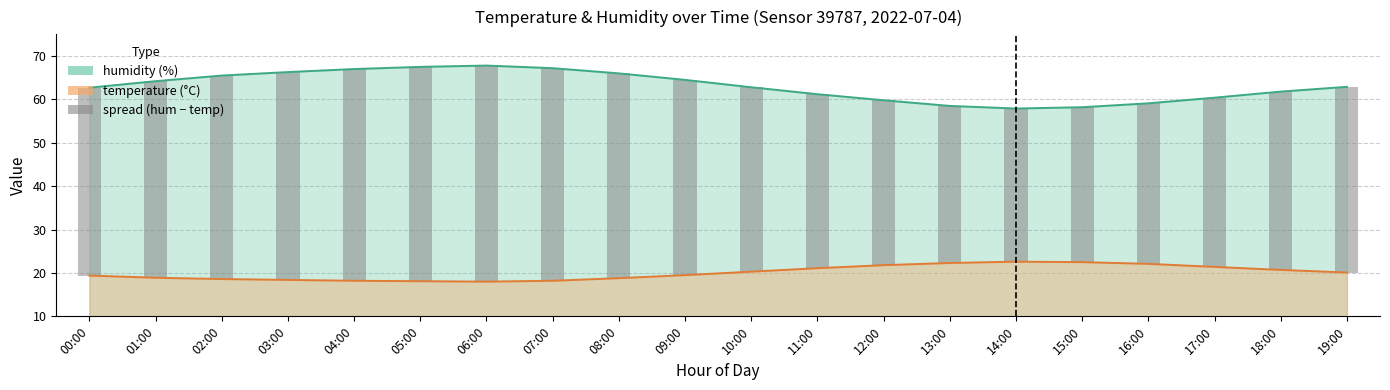

What position from the left is 16:00?

17